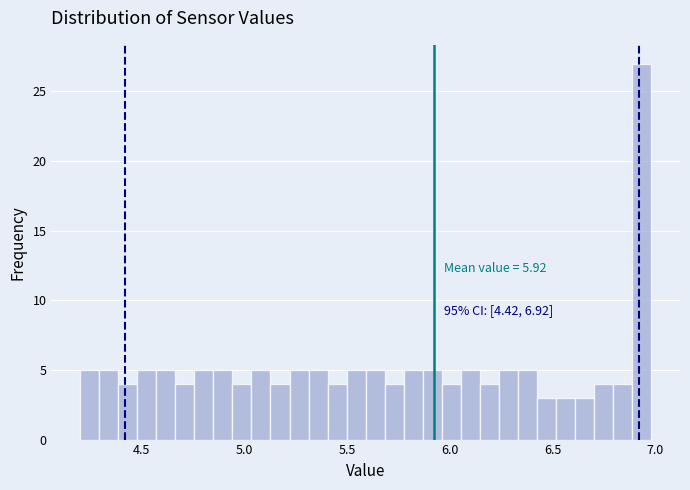

Read against the x-axis, roughly where is the centre of the tallest bar?

6.95